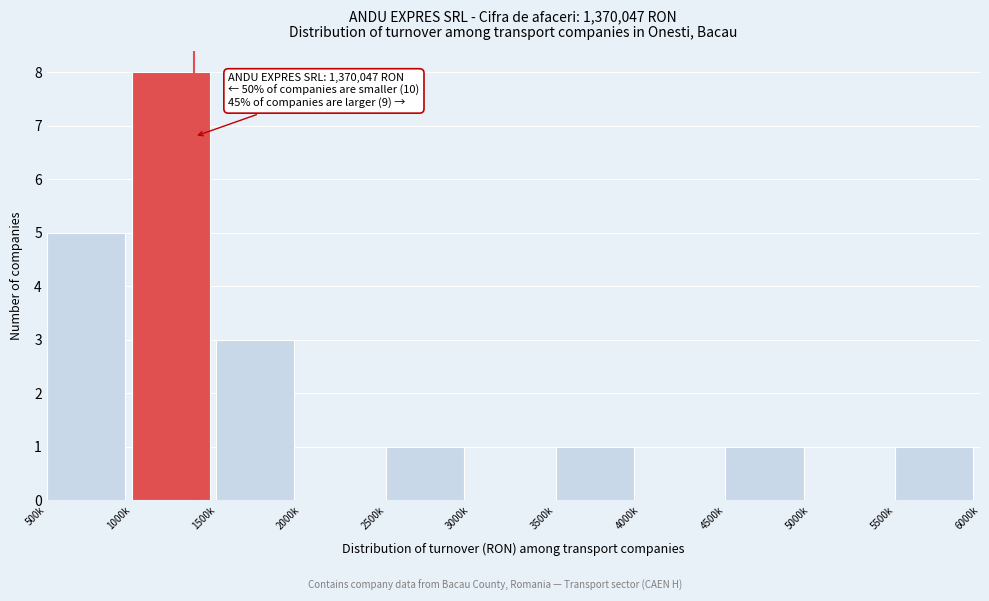

Reading left to right, list all the values displayed in this chart.

500k=5	1000k=8	1500k=3	2000k=0	2500k=1	3000k=0	3500k=1	4000k=0	4500k=1	5000k=0	5500k=1